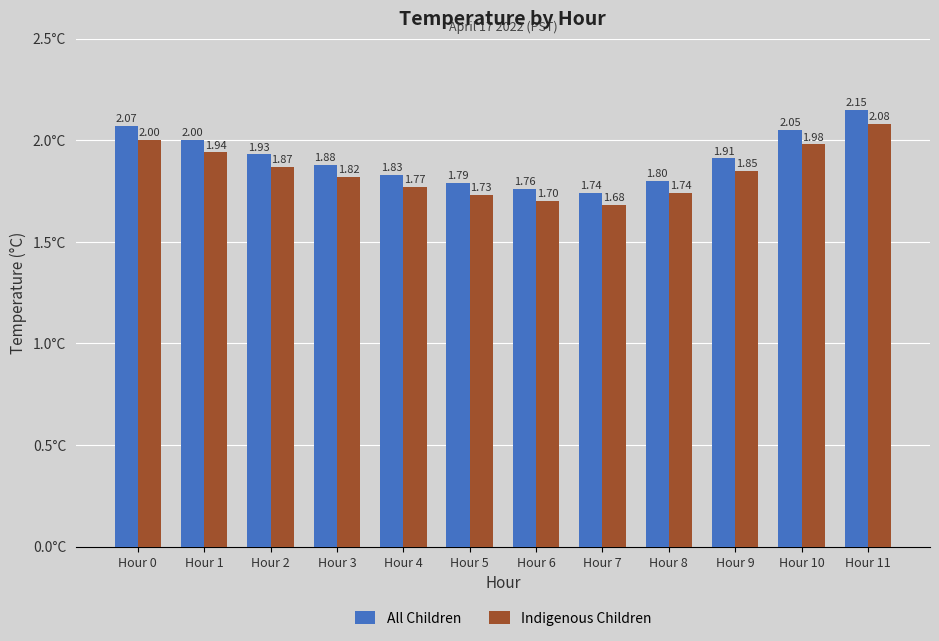

List the series in order of their overall mean, highest first.

All Children, Indigenous Children